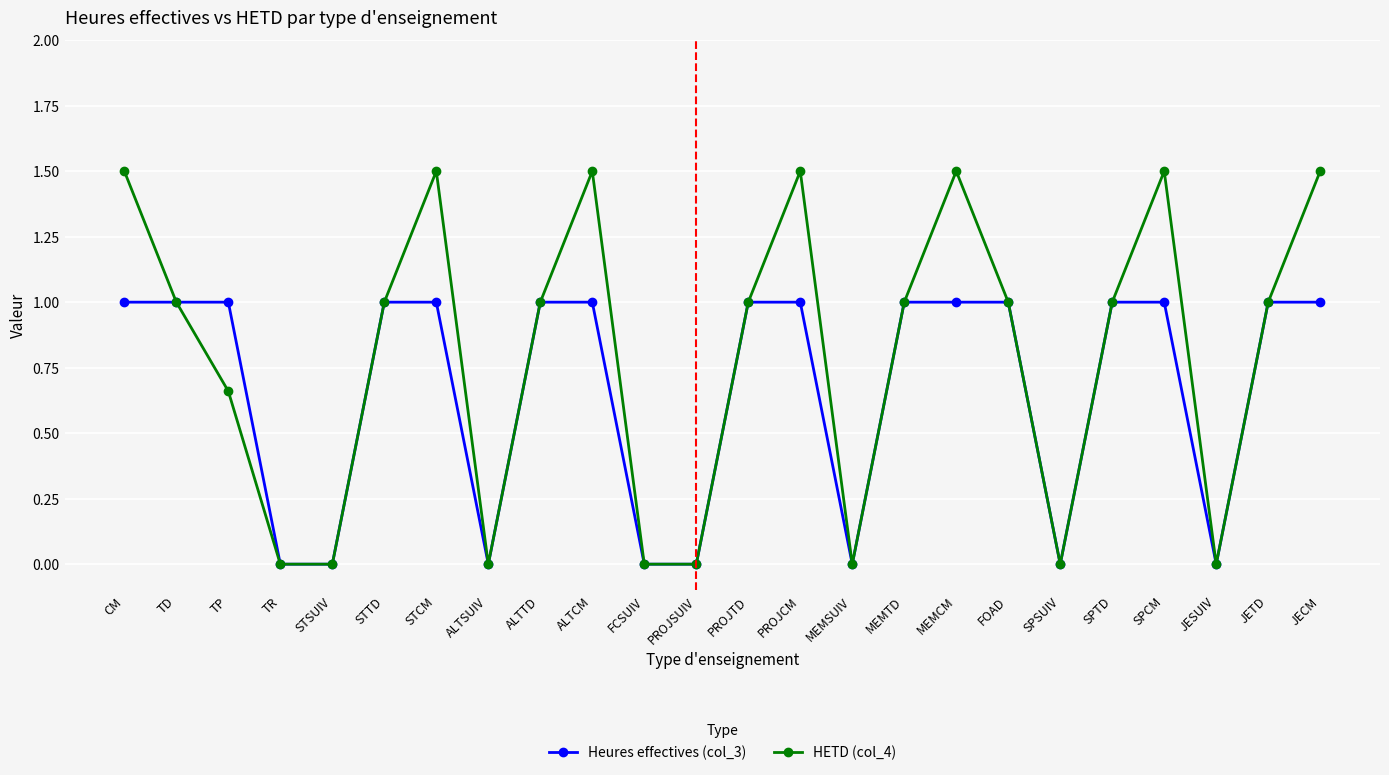

What is the value of the HETD (col_4) point at the 20th from the left?

1.0